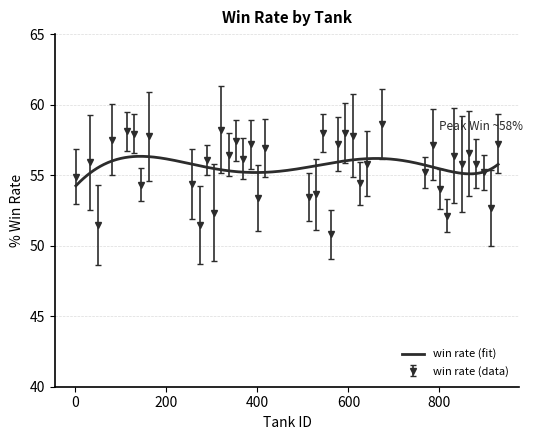

Is it true that the value at 913 is 52.7?

True